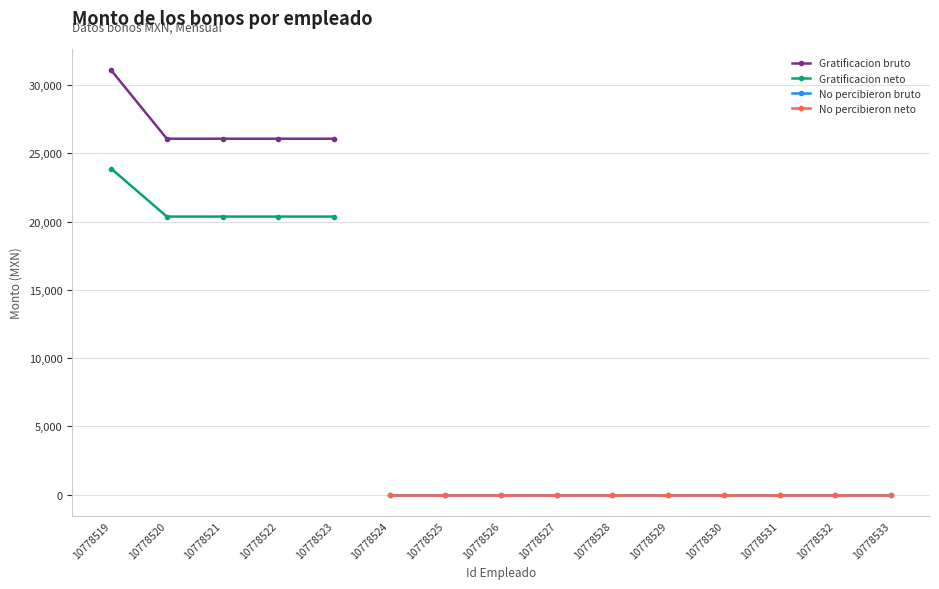

Which category has the highest value in the Gratificacion neto series?

10778519